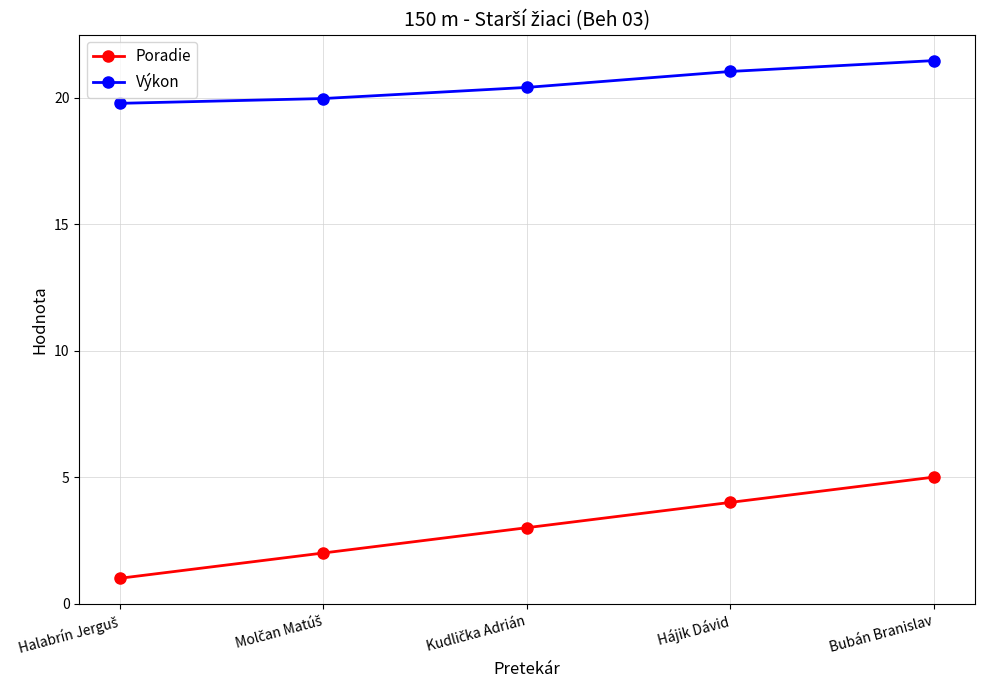

Reading right to left, list all the values displayed in this chart.

Poradie: 5.0	4.0	3.0	2.0	1.0
Výkon: 21.5	21.0	20.4	20.0	19.8